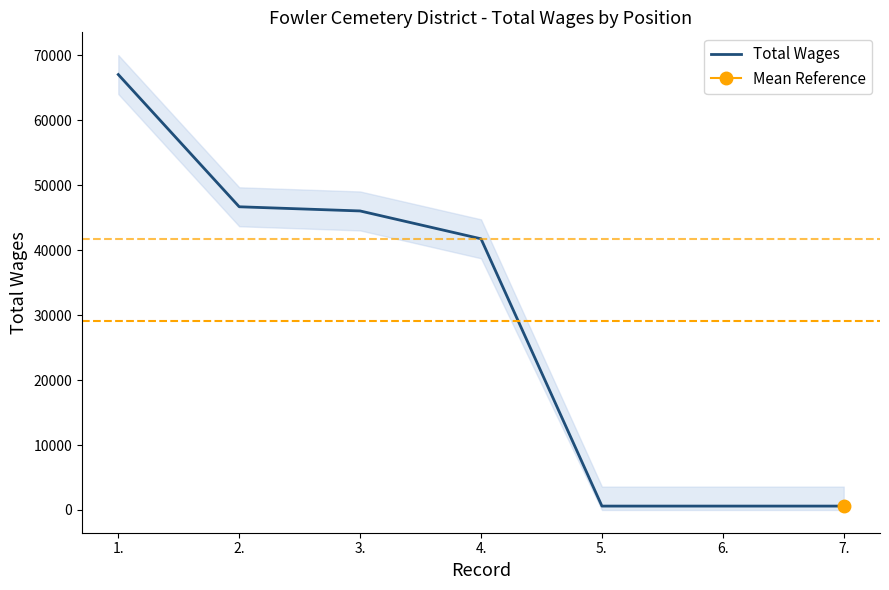

Read the value at 6..

599